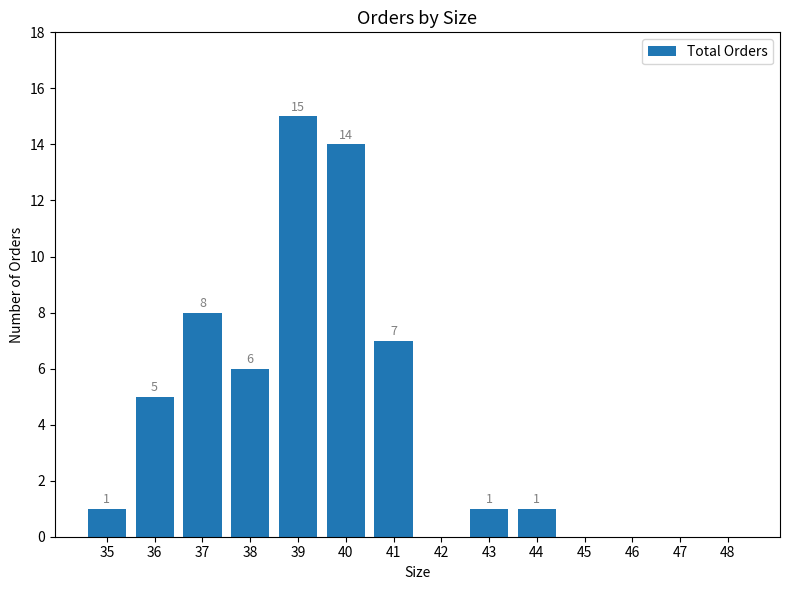

What is the sum of the values at 39 and 45?

15